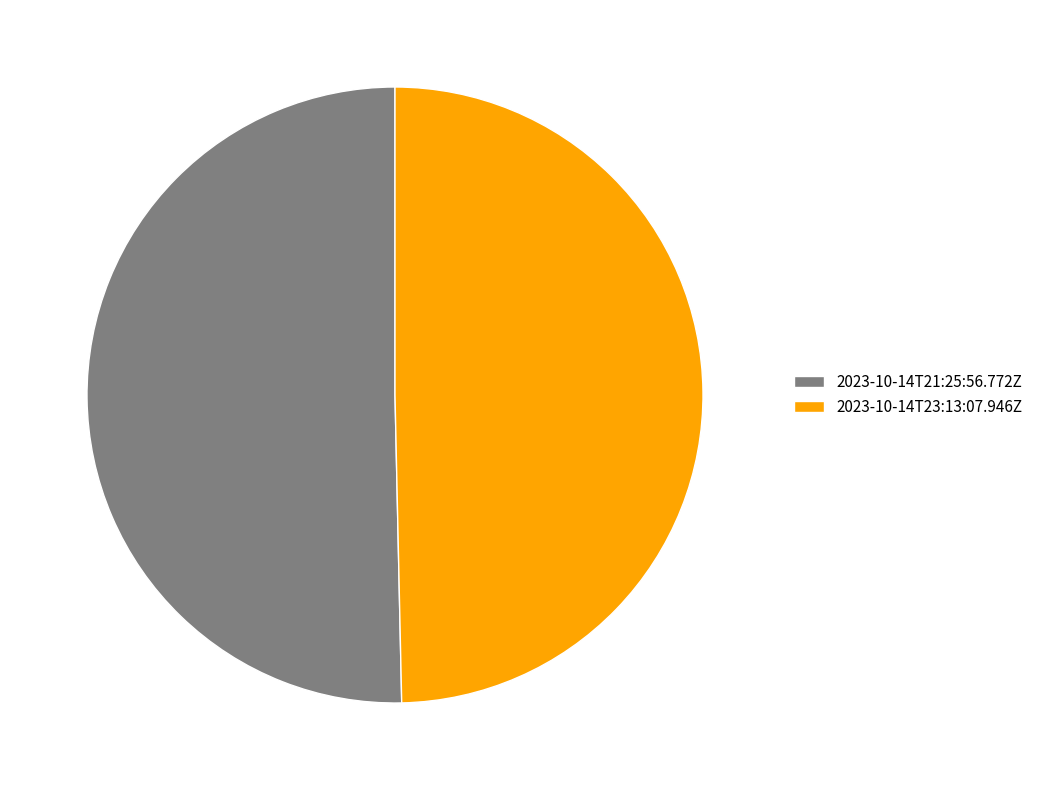

Which slice is the largest?

2023-10-14T21:25:56.772Z